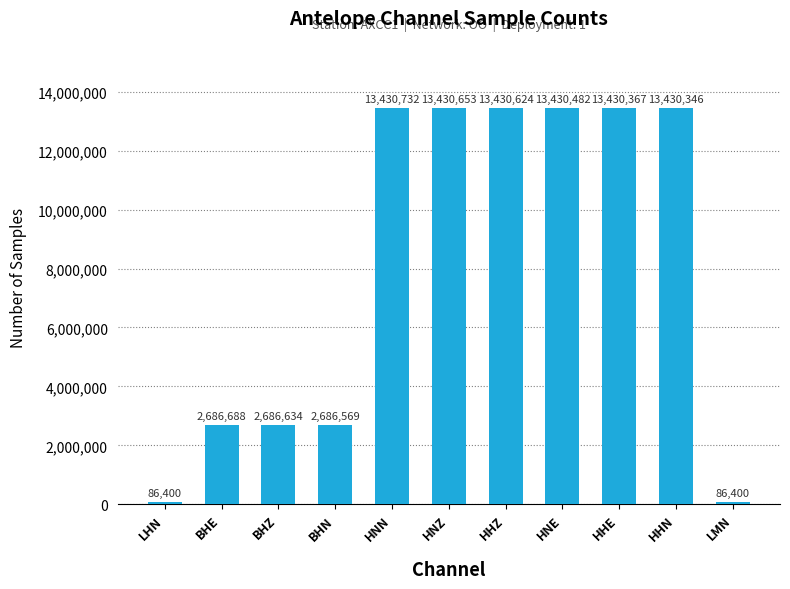

What is the value of the 8th bar from the left?

13430482